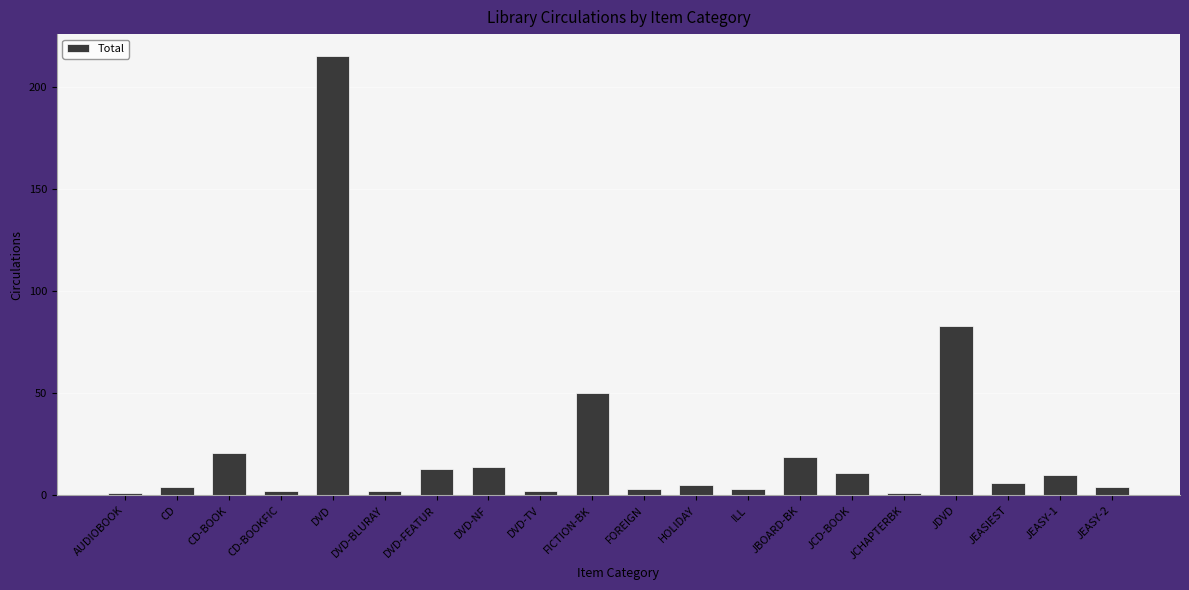

How many categories are shown in the chart?

20